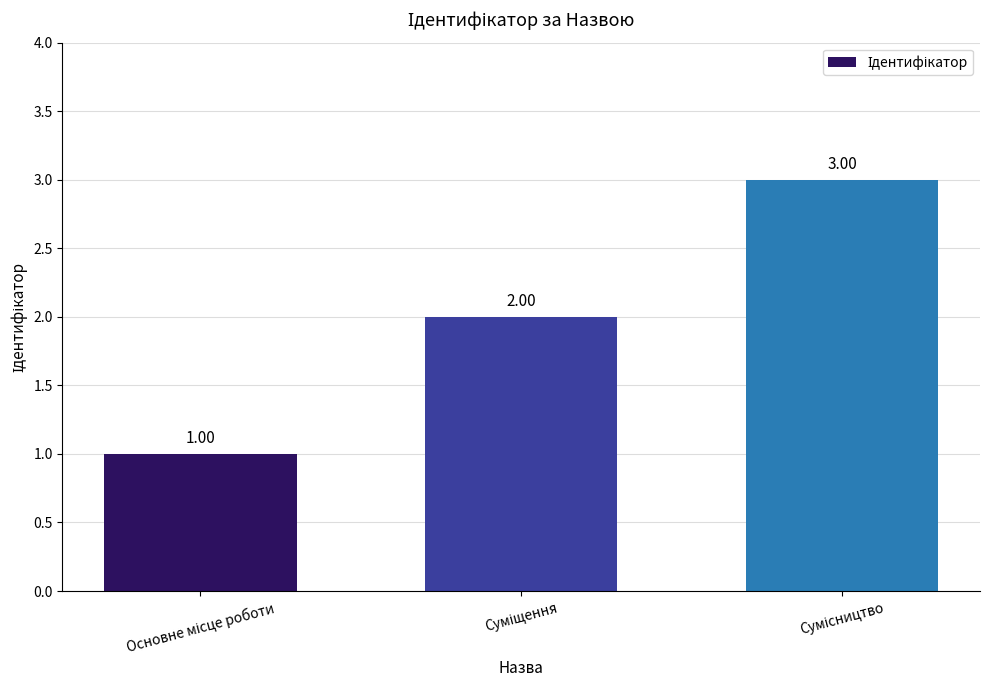

What is the minimum value shown in the chart?

1